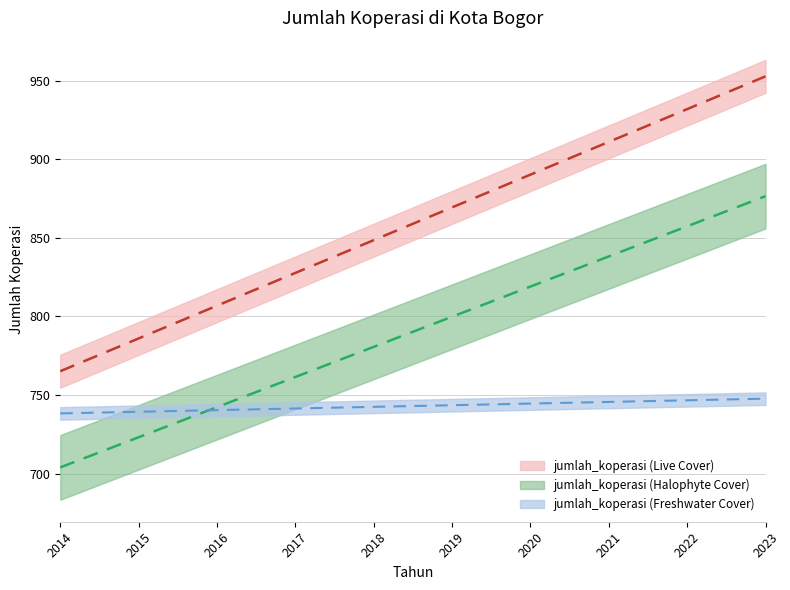

Reading left to right, what are all the values shown in this chart?

jumlah_koperasi trend: 765.1	786.0	806.8	827.6	848.5	869.3	890.2	911.0	931.8	952.7
jumlah_koperasi secondary trend: 703.9	723.1	742.3	761.4	780.6	799.8	819.0	838.1	857.3	876.5
jumlah_koperasi minor trend: 738.3	739.3	740.3	741.4	742.4	743.5	744.5	745.6	746.6	747.6